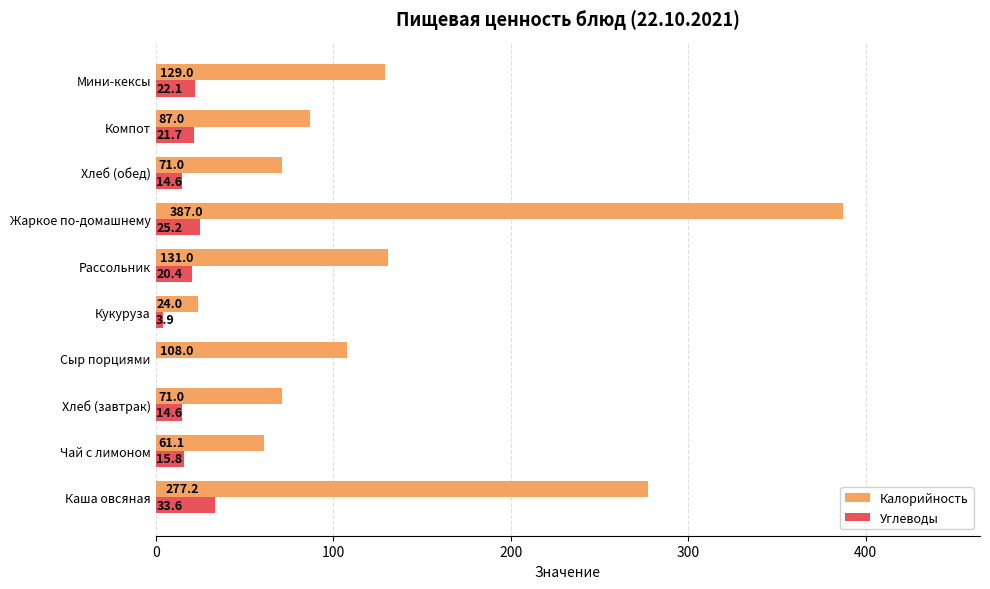

Which series has the largest total across all categories?

Калорийность